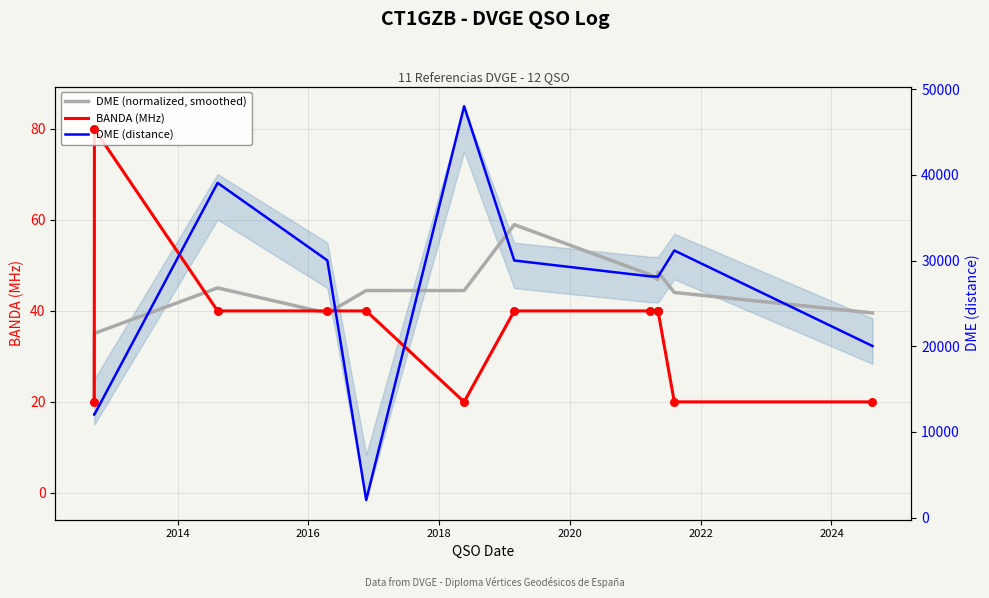

At how many categories does at least one series exceed 38758?

2